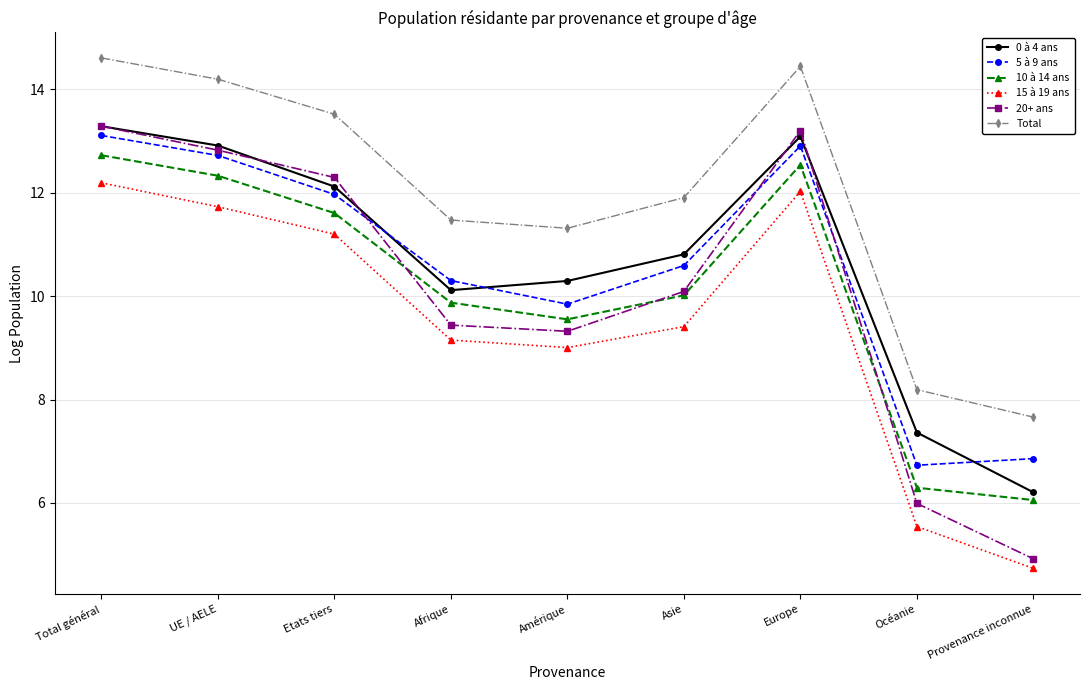

What is the sum of all 15 à 19 ans values?

85.0